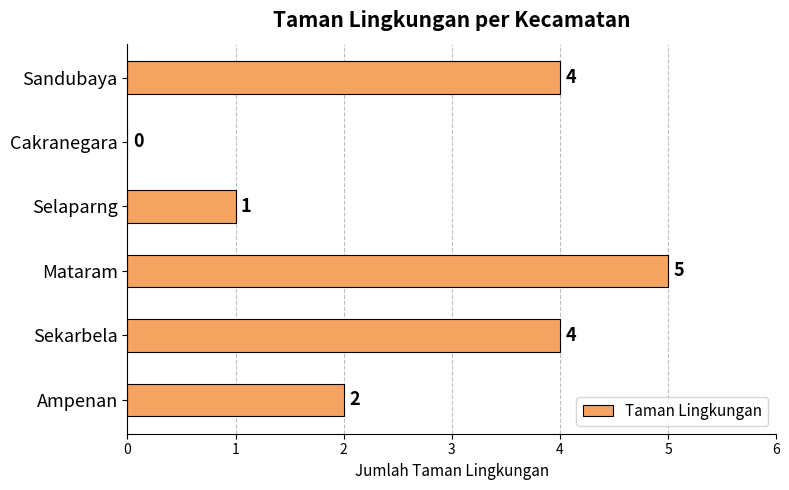

What is the sum of all values?

16